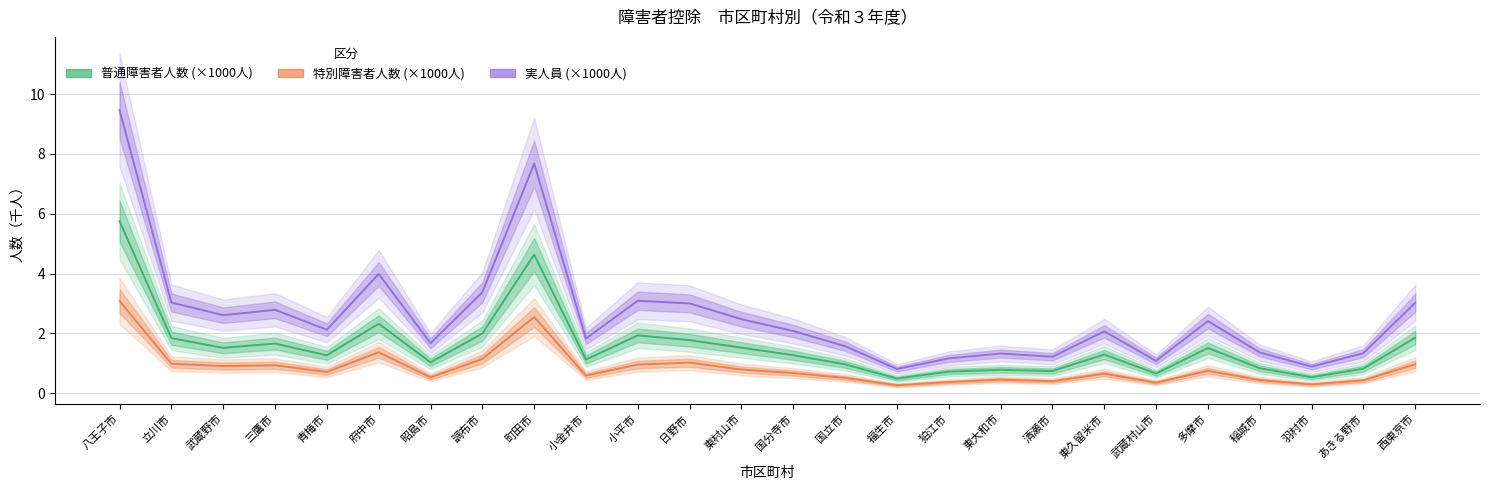

In 特別障害者人数 (×1000人), how many points are lower than both neighbors (excluding endpoints)?

8